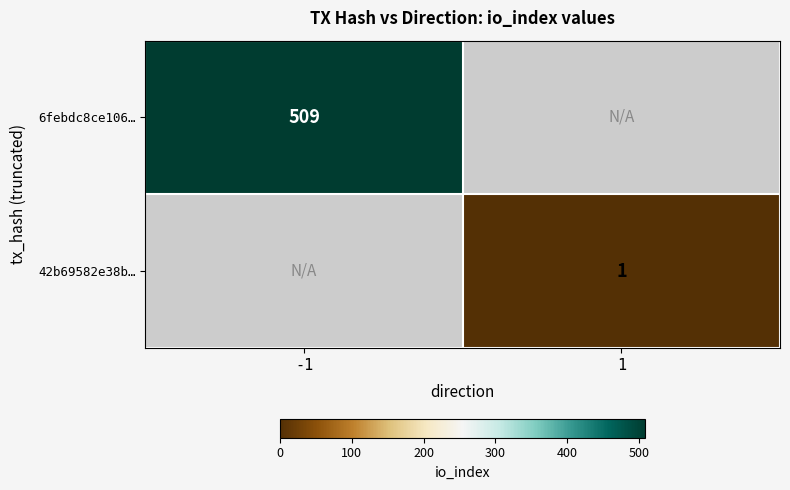

The value of 6febdc8ce106… at -1 is 509. True or false?

True